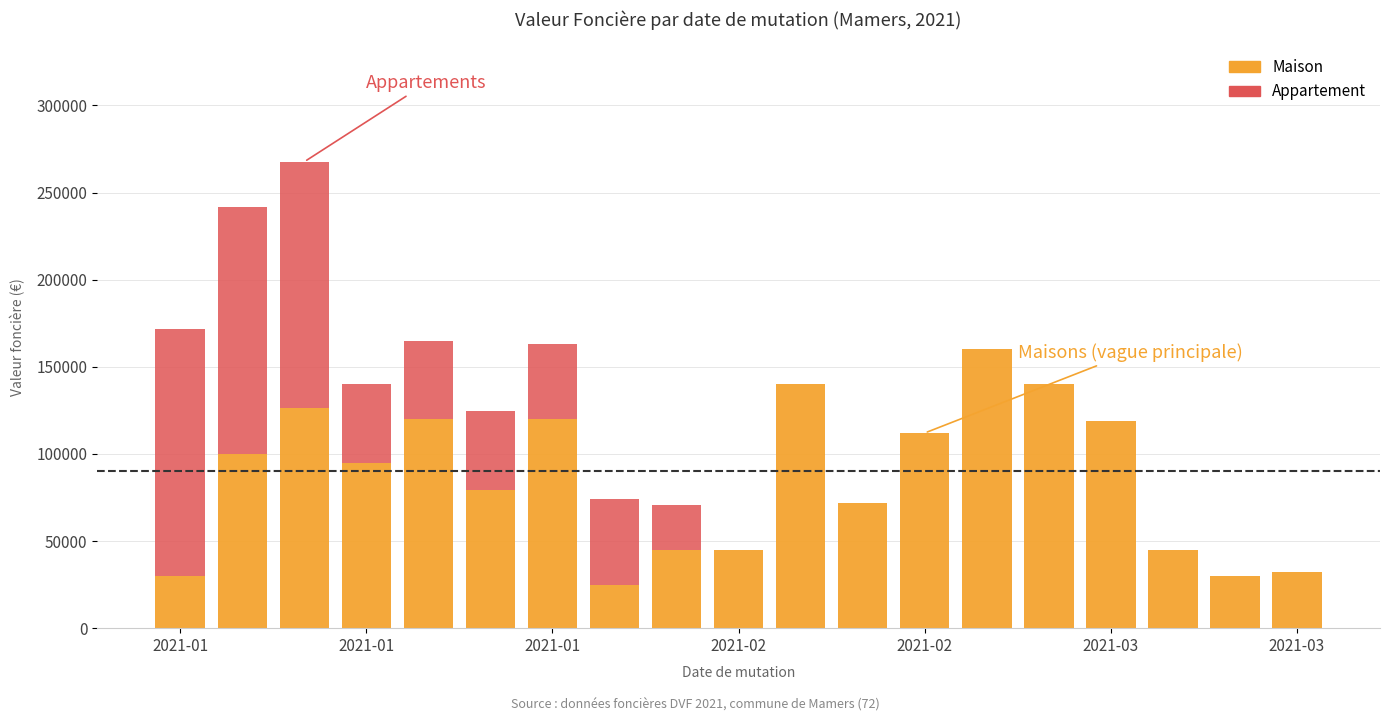

Where does the Maison series first go above 95000?

2021-01